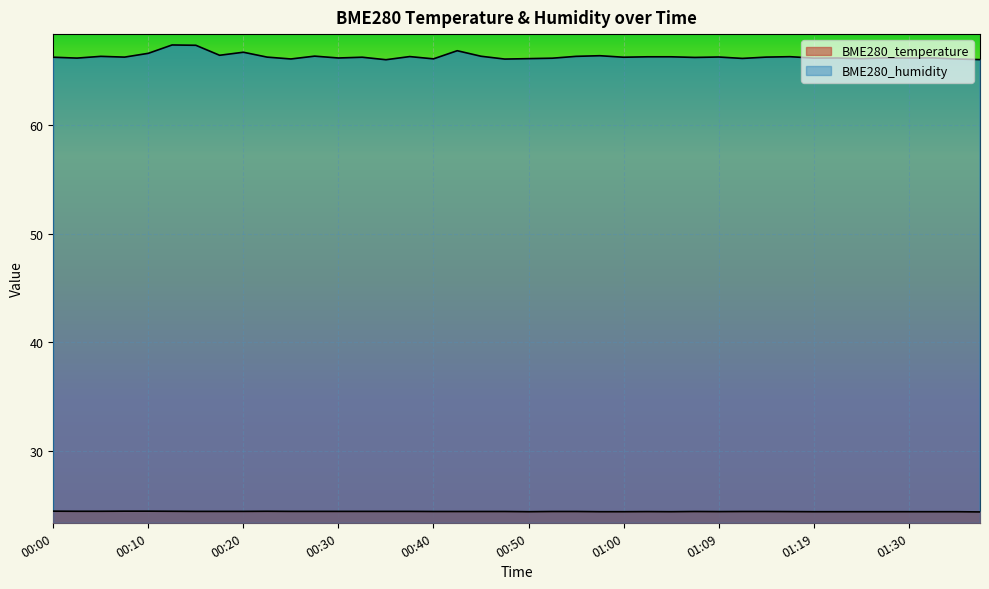

Rank the series by their maximum value, from highest to lowest.

BME280_humidity, BME280_temperature